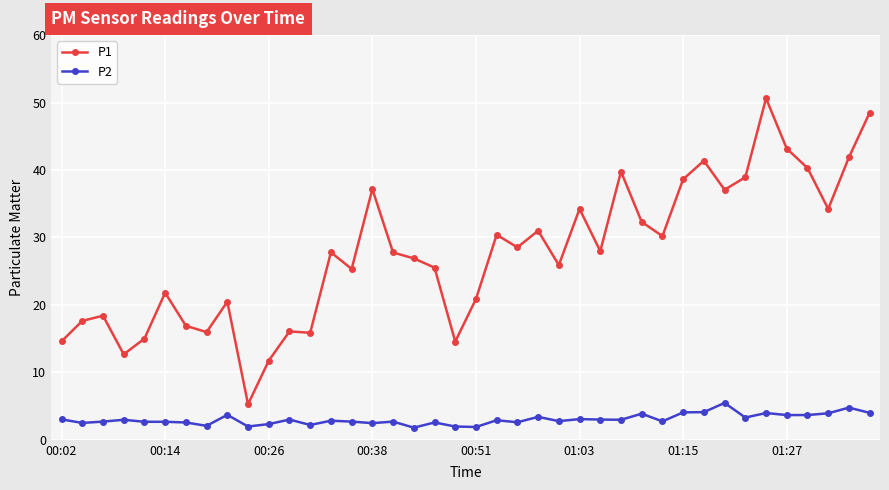

What is the value of the P2 point at the 21st from the left?

1.9